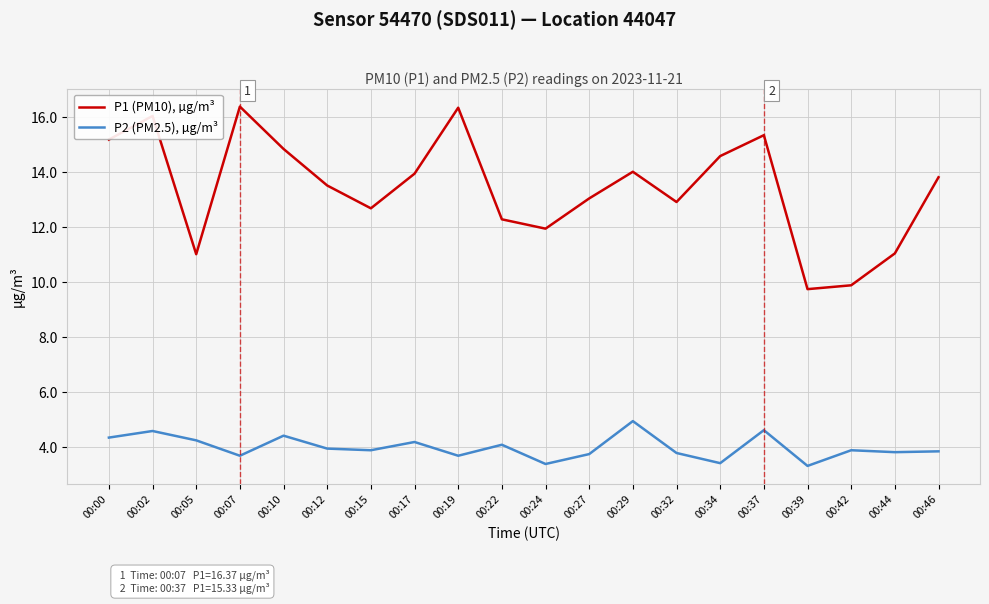

How many distinct data groups are displayed?

2